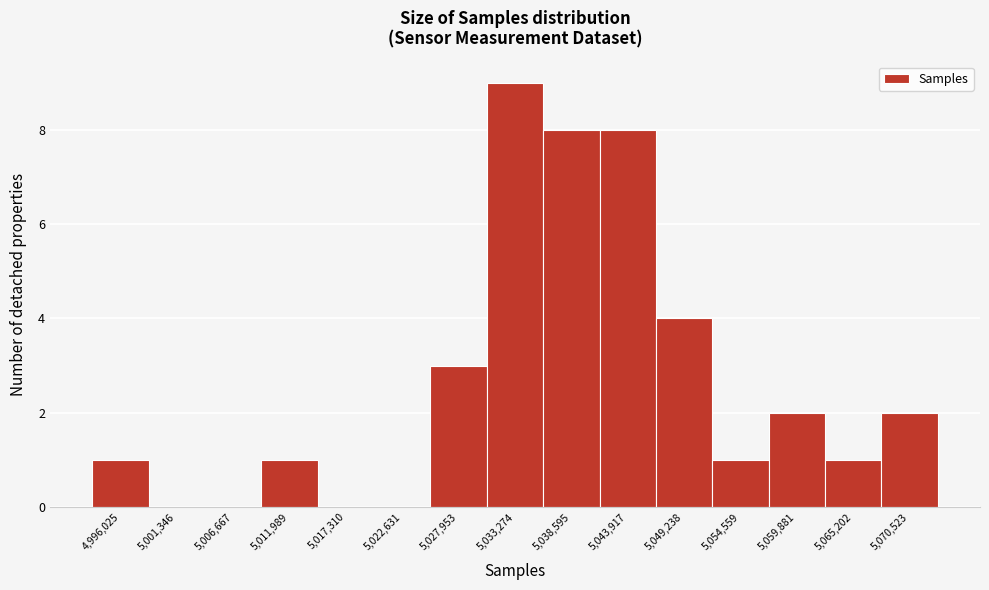

Reading right to left, extract all data points from this chart.

5,070,523=2	5,065,202=1	5,059,881=2	5,054,559=1	5,049,238=4	5,043,917=8	5,038,595=8	5,033,274=9	5,027,953=3	5,022,631=0	5,017,310=0	5,011,989=1	5,006,667=0	5,001,346=0	4,996,025=1